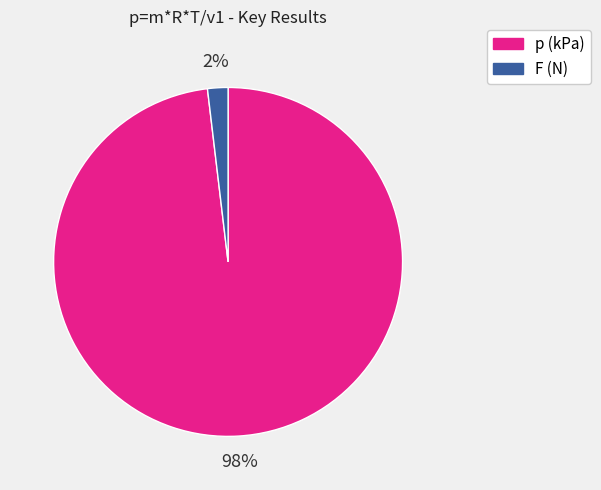

What percentage is the F (N) slice, to the nearest percent?

2%